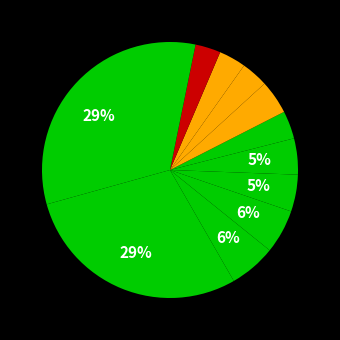

Is there a majority slice in this chart?

No